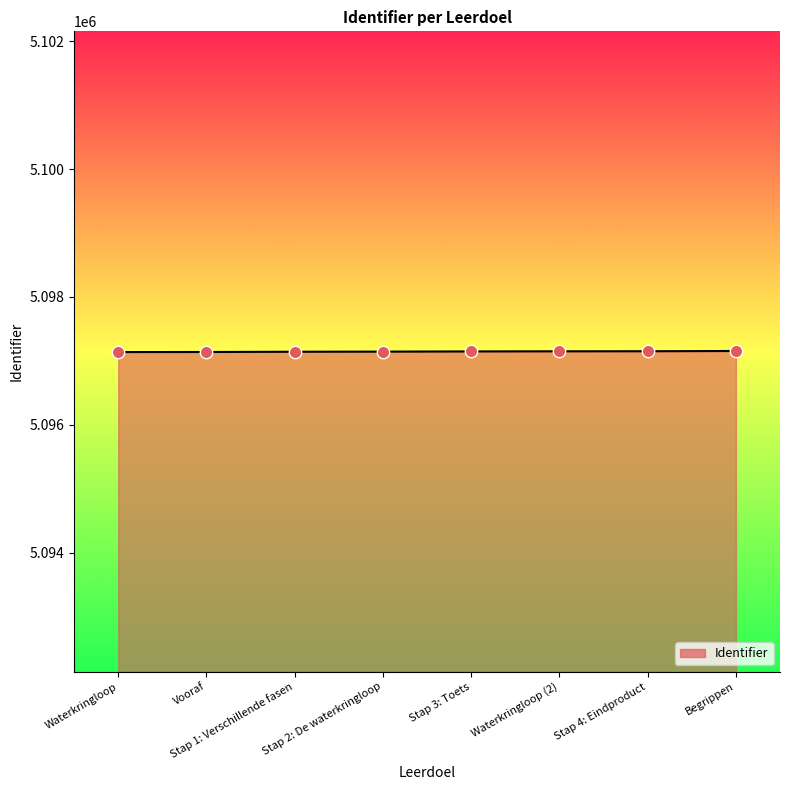

What is the ratio of the value at Stap 2: De waterkringloop to the value at Stap 4: Eindproduct?

1.0